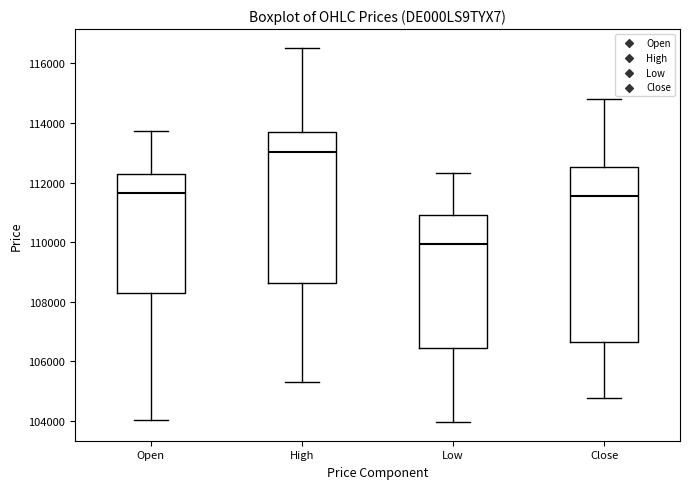

Reading left to right, transcribe this box plot: for each box, give where its median line is, the range the box spans, and where its two whiskers end, as read against the y-axis. The values are not printed on the chart, so give them approximately, as read against the axis.

Open: median 111600, box 108200 to 112200, whiskers 104000 to 113800
High: median 113000, box 108600 to 113800, whiskers 105400 to 116600
Low: median 110000, box 106400 to 110800, whiskers 104000 to 112400
Close: median 111600, box 106600 to 112600, whiskers 104800 to 114800